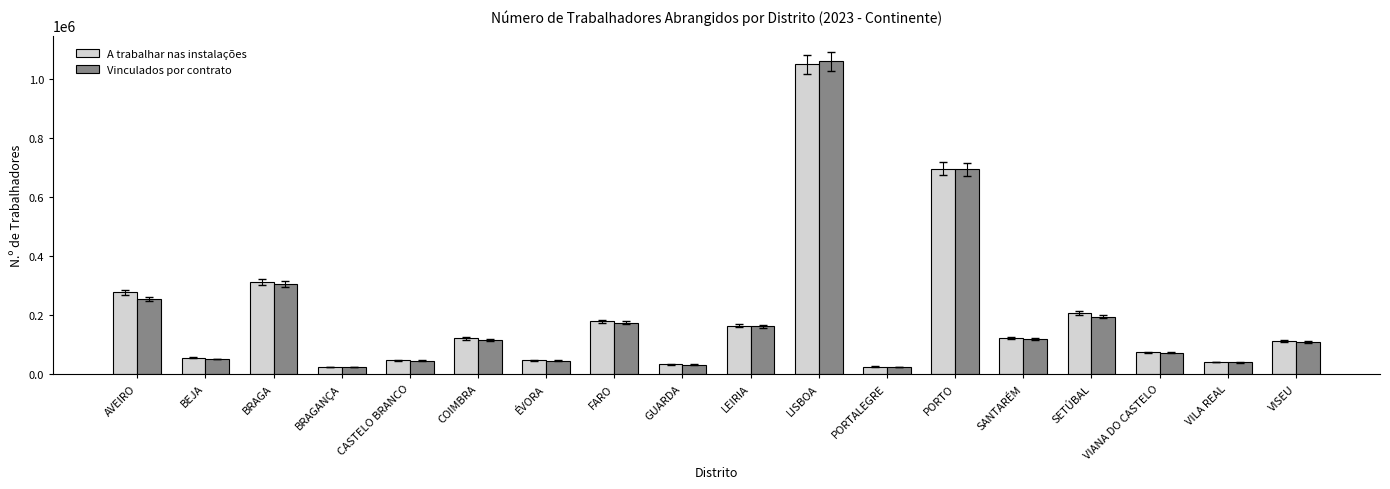

What is the difference between the maximum and second lowest values in the A trabalhar nas instalações series?

1024344